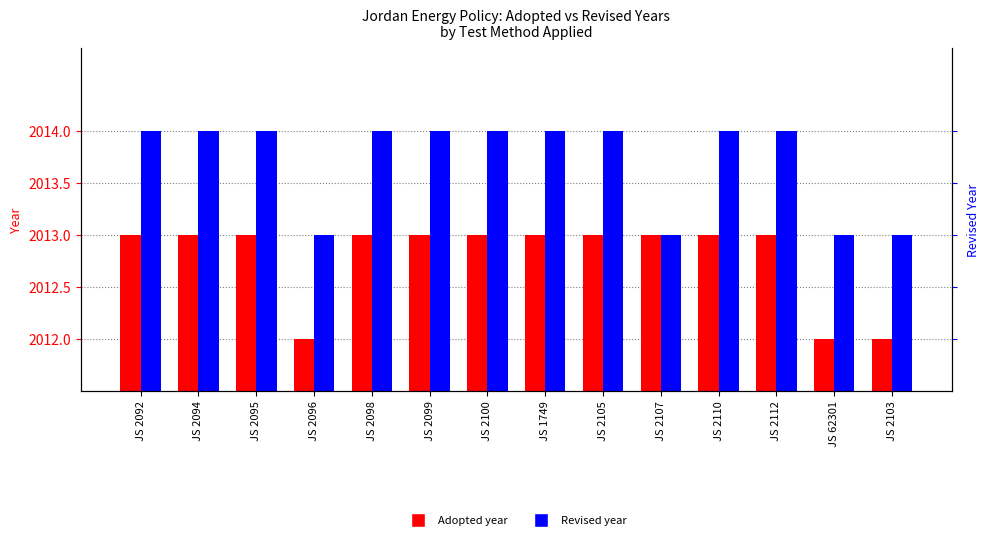

What is the average value of the Adopted series?

2013